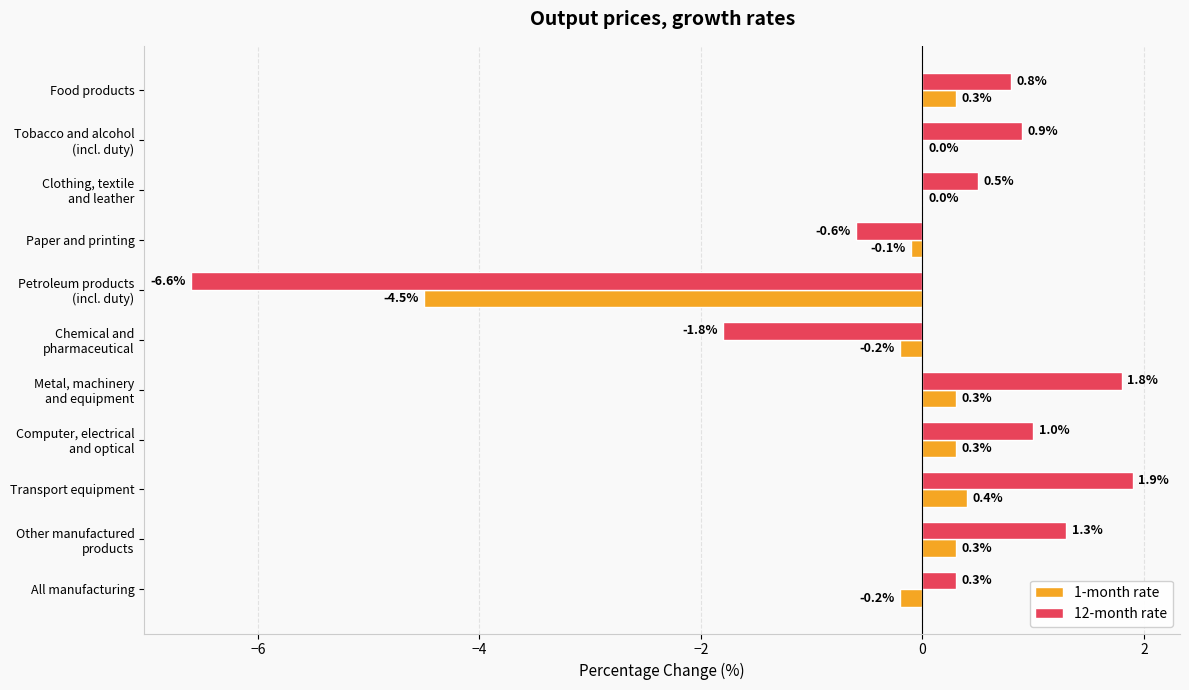

At which category is the sum across all series the highest?

Transport equipment